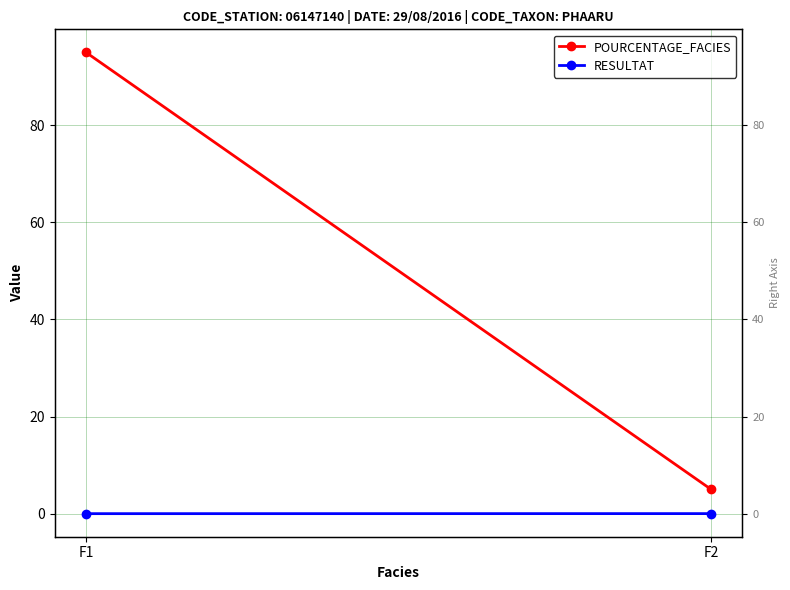

Count the POURCENTAGE_FACIES values in the range 5 to 95.

2